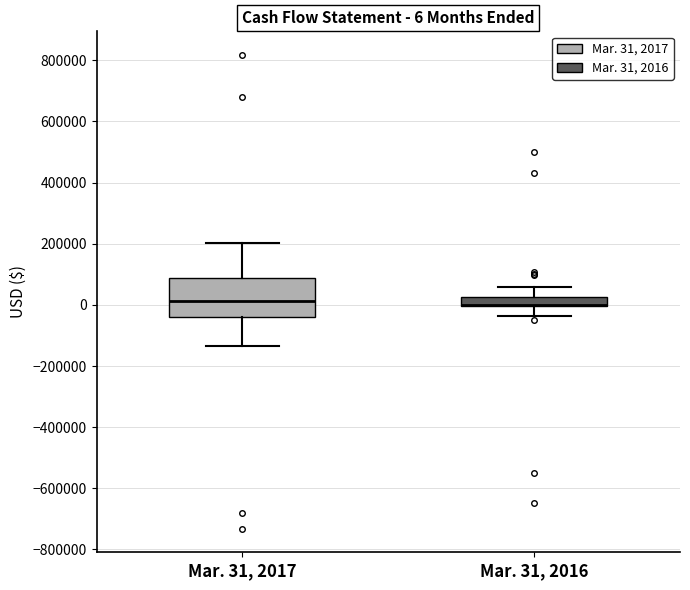

Comparing the boxes themselves (not the whiskers), which one is the tallest?

Mar. 31, 2017